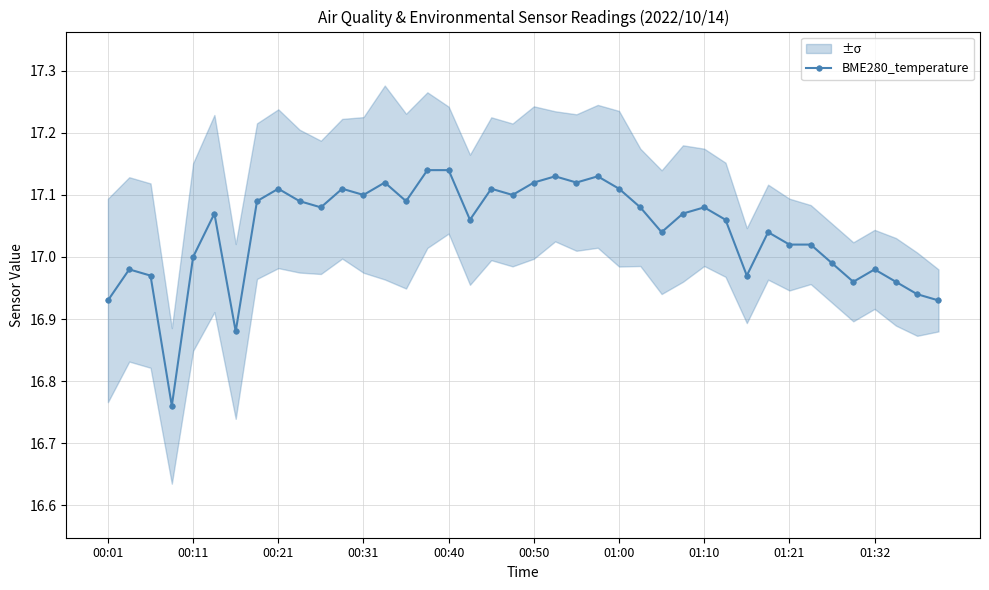

How many points are higher than both their immediate neighbors (excluding endpoints)?

11